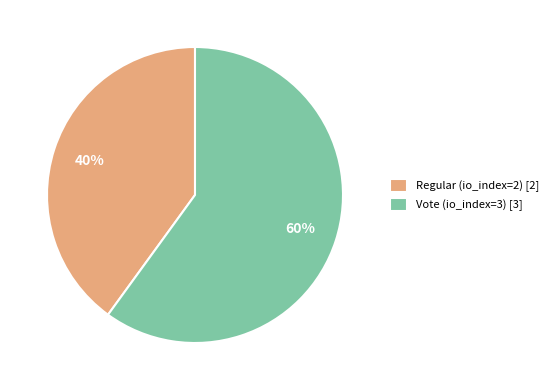

To the nearest percent, what is the average slice percentage?

50%